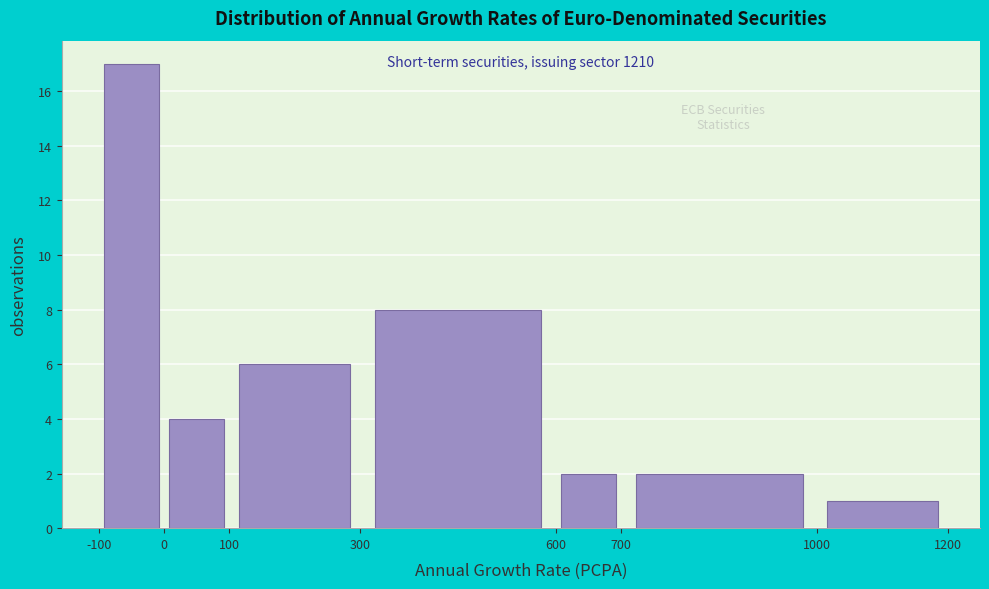

Which range on the x-axis has the tallest bar?

-100 to 0